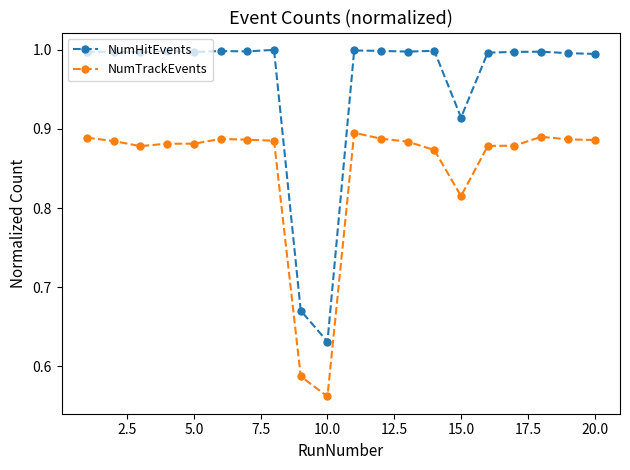

Which series has the largest range (max minus min)?

NumHitEvents